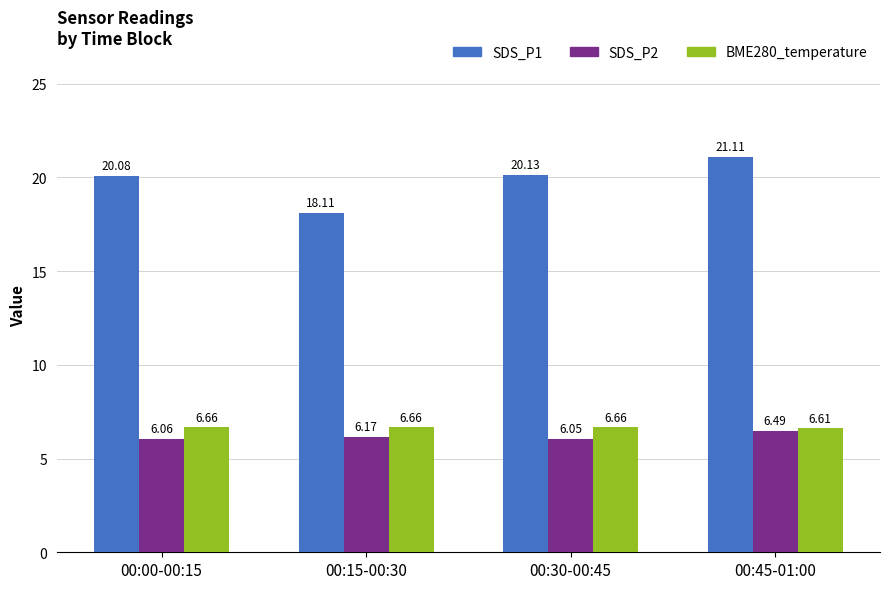

How many bars are there in total?

12